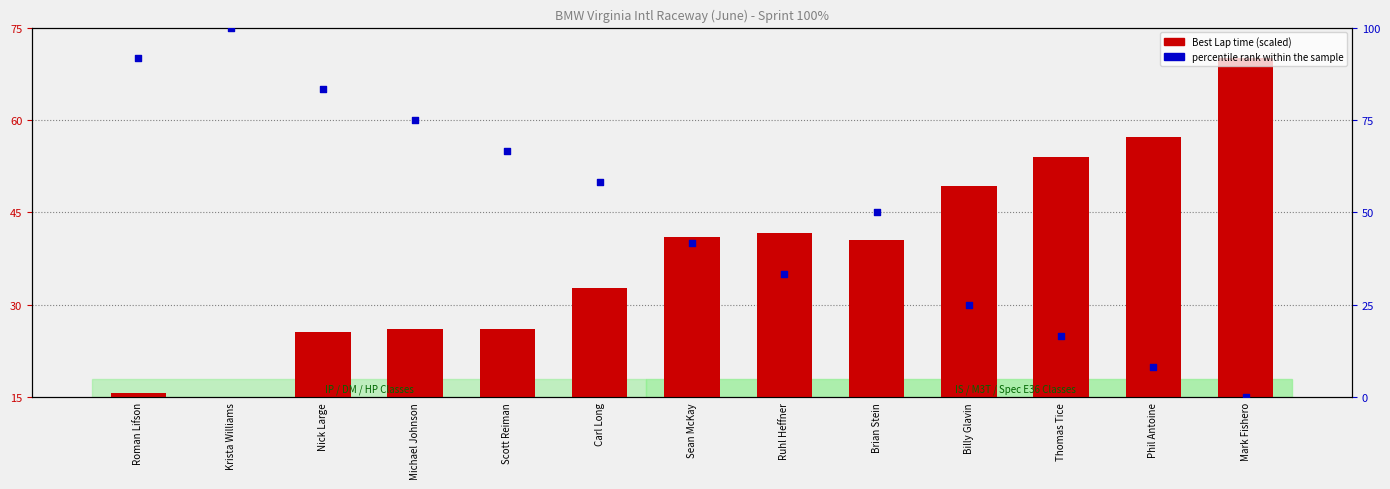

At which category is the sum across all series the highest?

Krista Williams